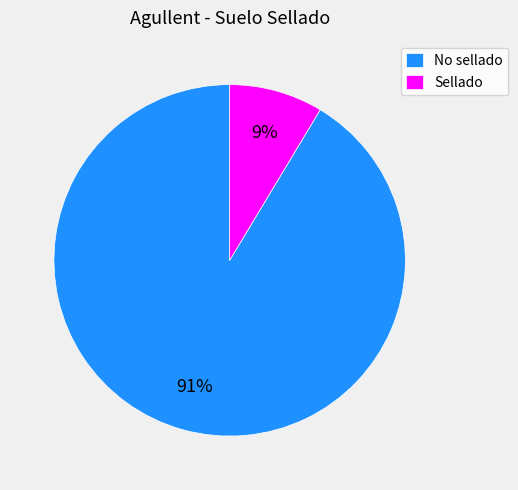

To the nearest percent, what is the average slice percentage?

50%